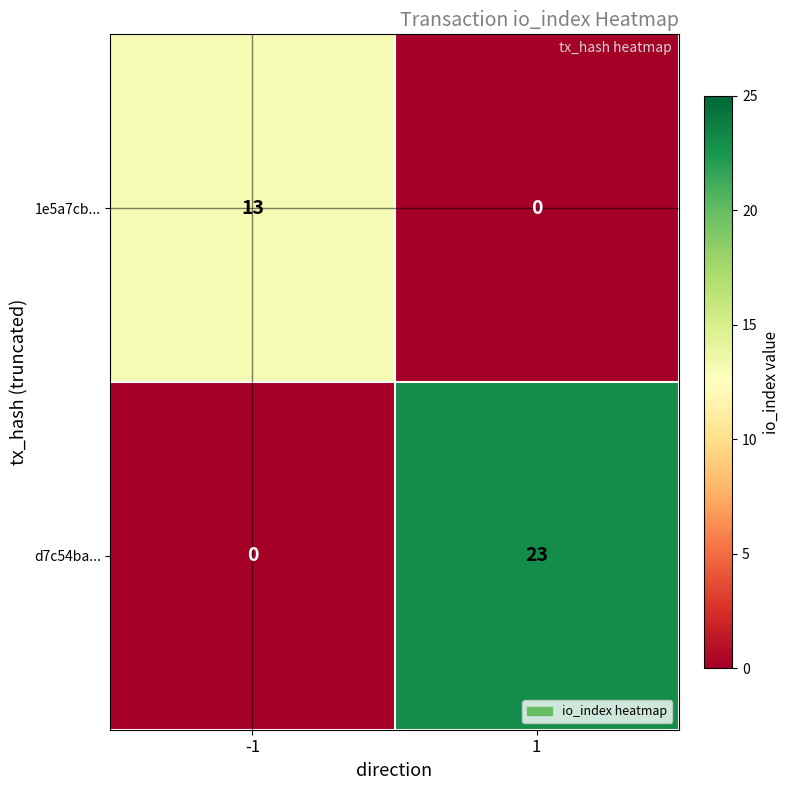

What is the approximate value of d7c54ba... at 1?

23